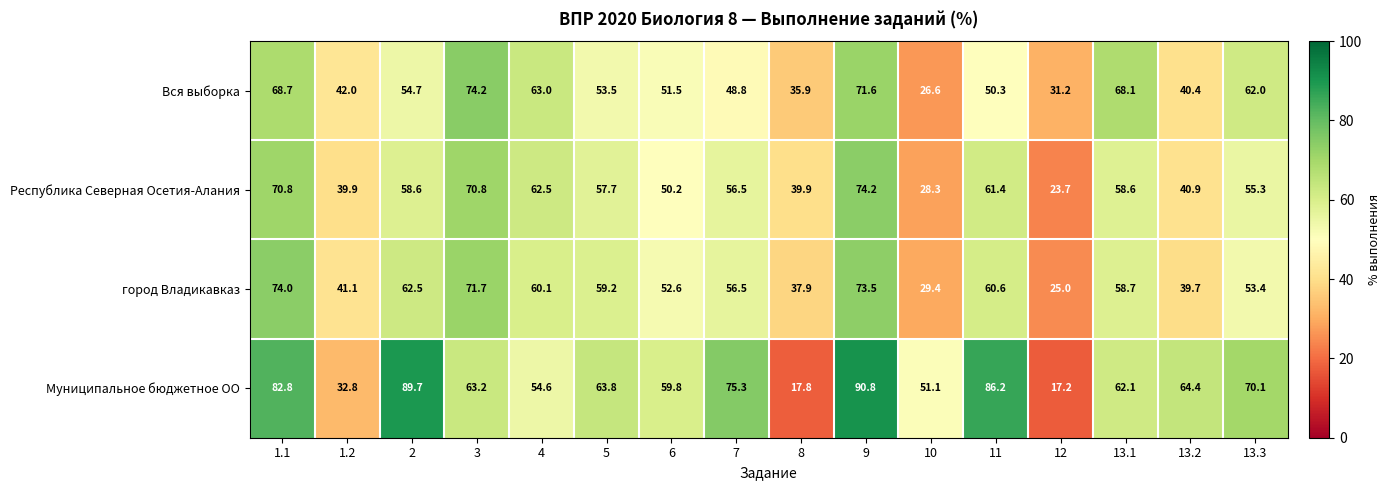

What is the difference between the Муниципальное бюджетное ОО values at 9 and 13.1?

28.7